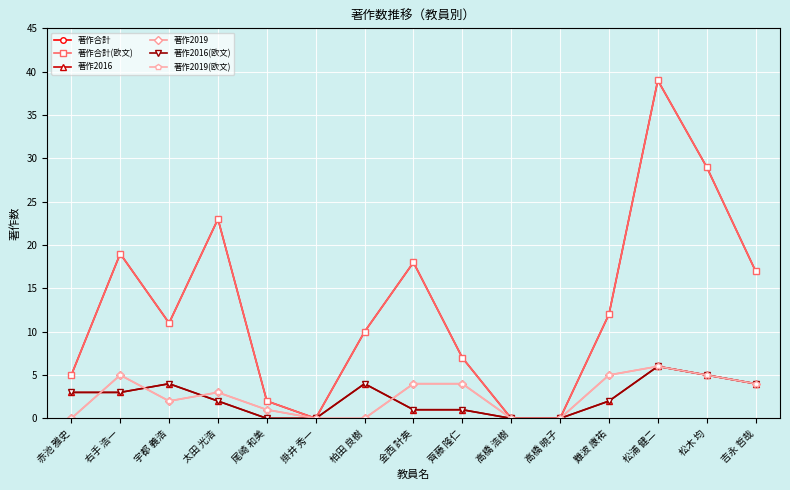

True or false: 著作2019(欧文) has a value of 6 at 松浦 健二.

True